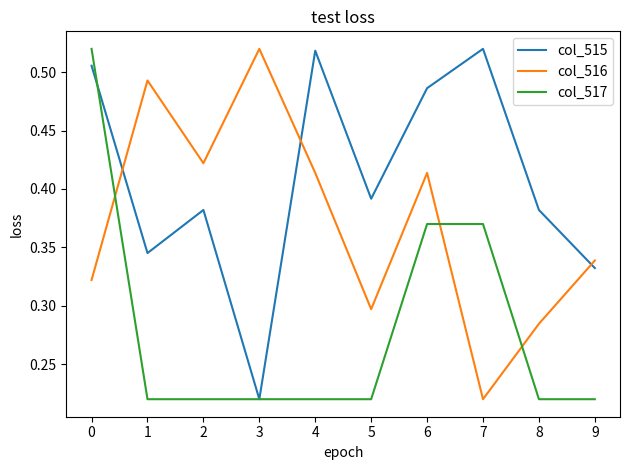

At 0, list the series in order from largest to smallest.

col_517, col_515, col_516